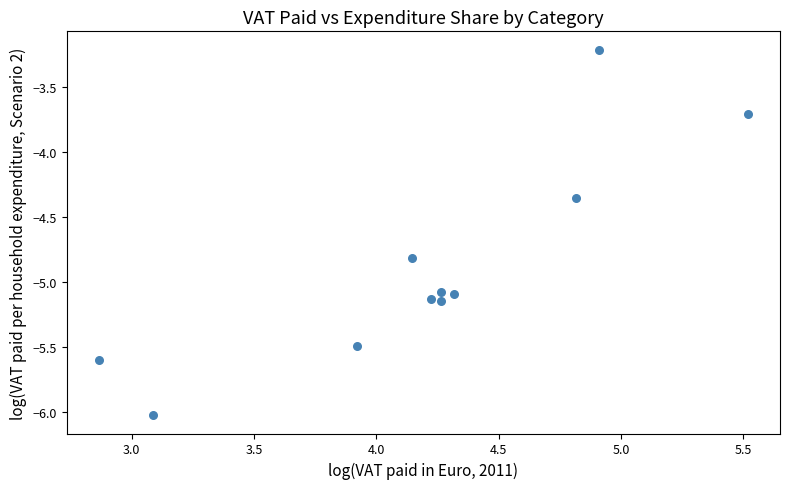

What Y value in the scatter plot is closest to -4?

-3.7